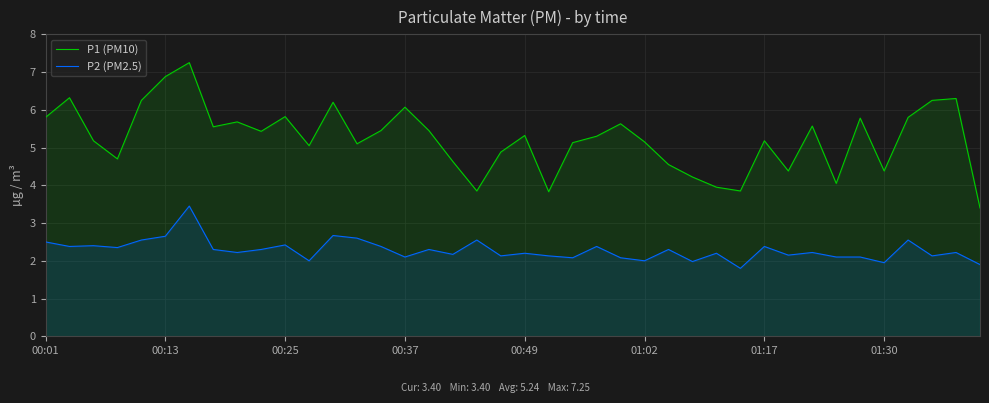

Which series has the widest spread of values?

P1 (PM10)